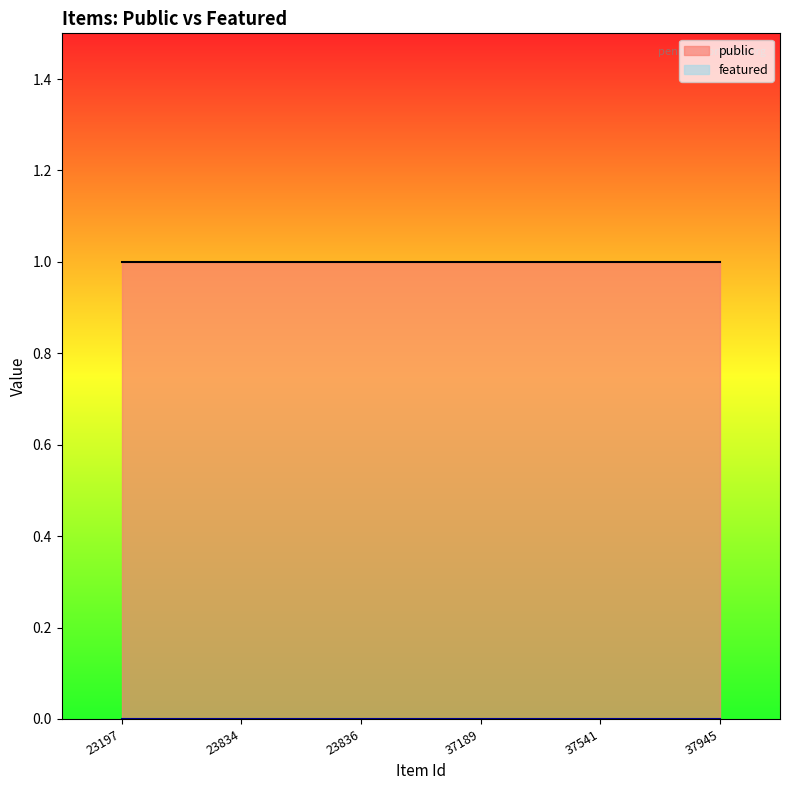

True or false: public and featured intersect in this chart.

False